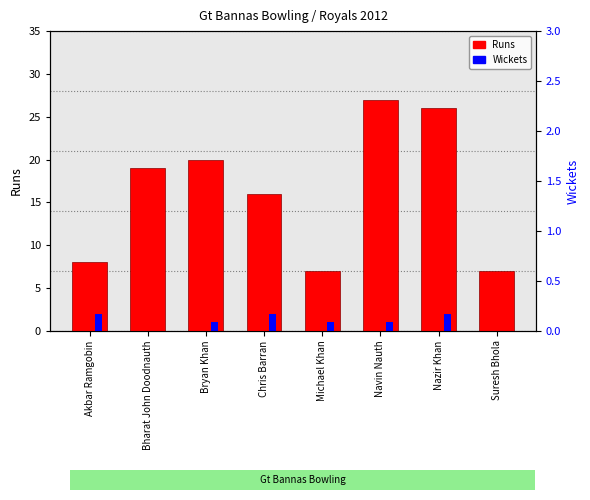

What is the spread (max minus min) of values at Bryan Khan?

19